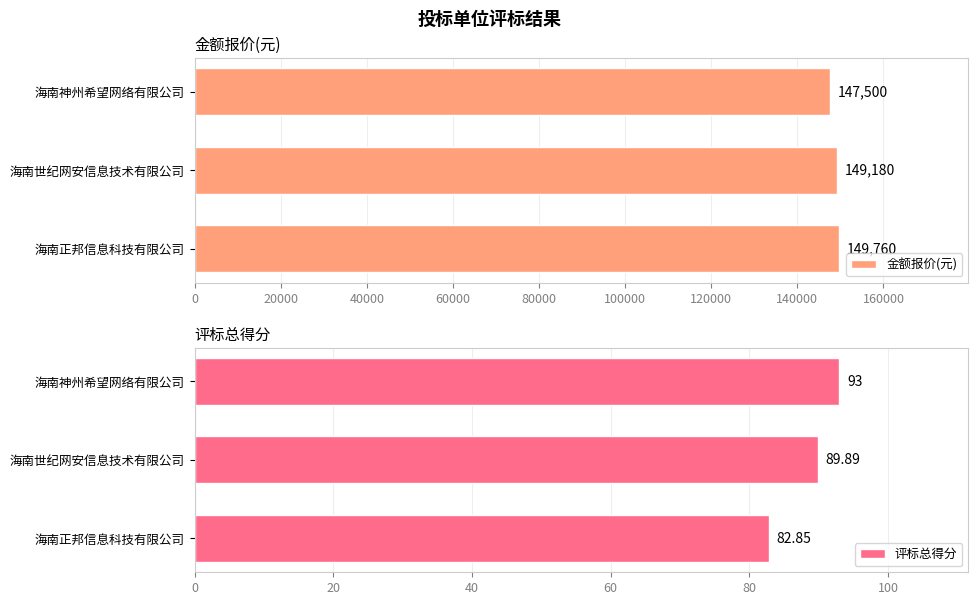

What is the value of the 评标总得分 bar at the 1st from the left?

93.0